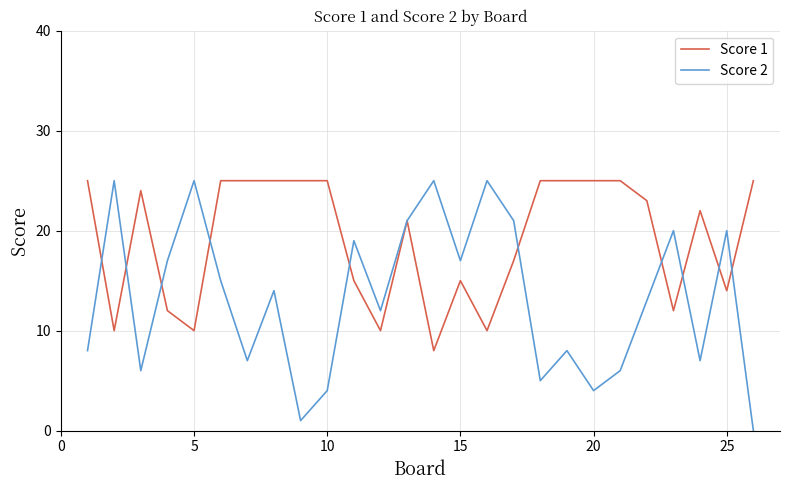

Rank the series by their average value, from lowest to highest.

Score 2, Score 1